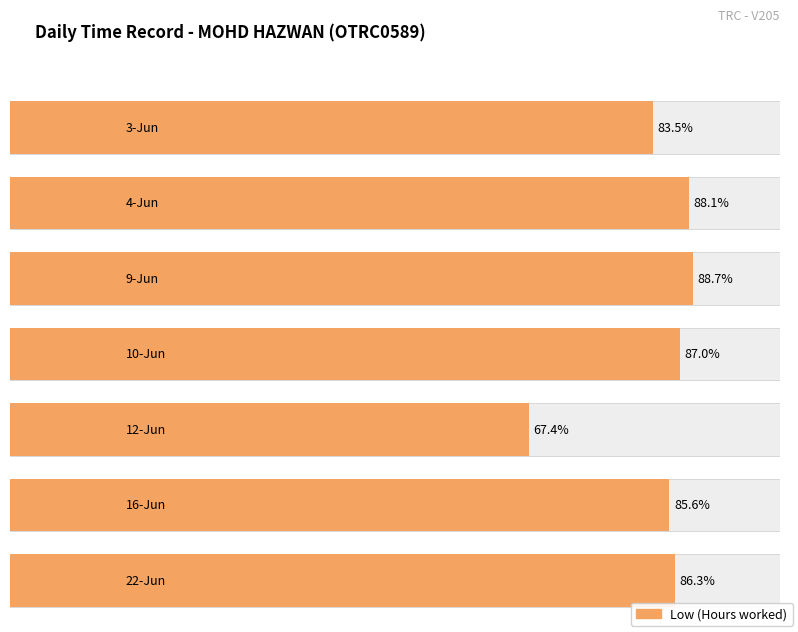

Rank the categories by value from highest to lowest.

9-Jun, 4-Jun, 10-Jun, 22-Jun, 16-Jun, 3-Jun, 12-Jun